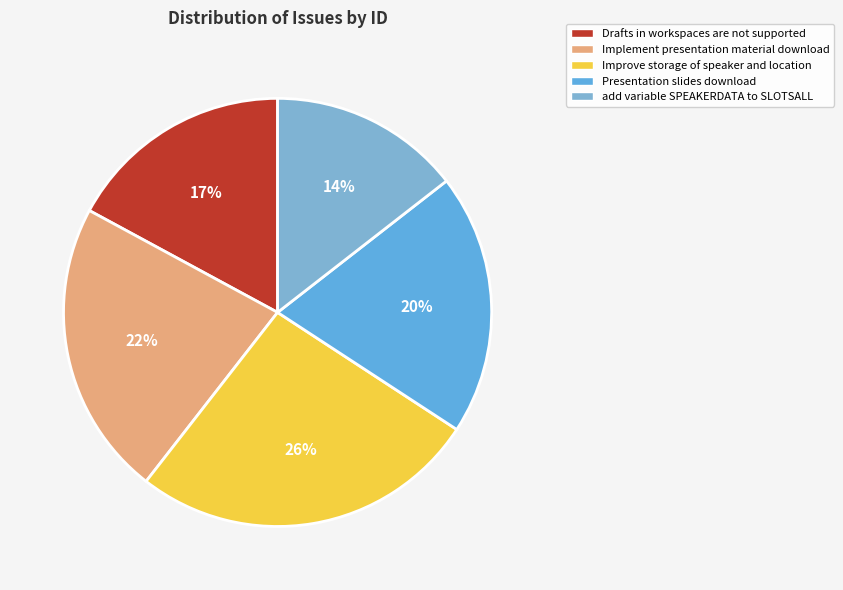

What percentage is NOT represented by Improve storage of speaker and location?

73.7%